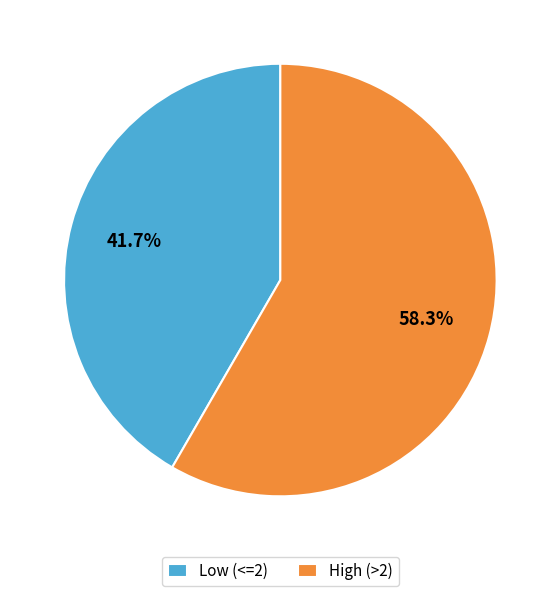

How many slices are in this pie chart?

2